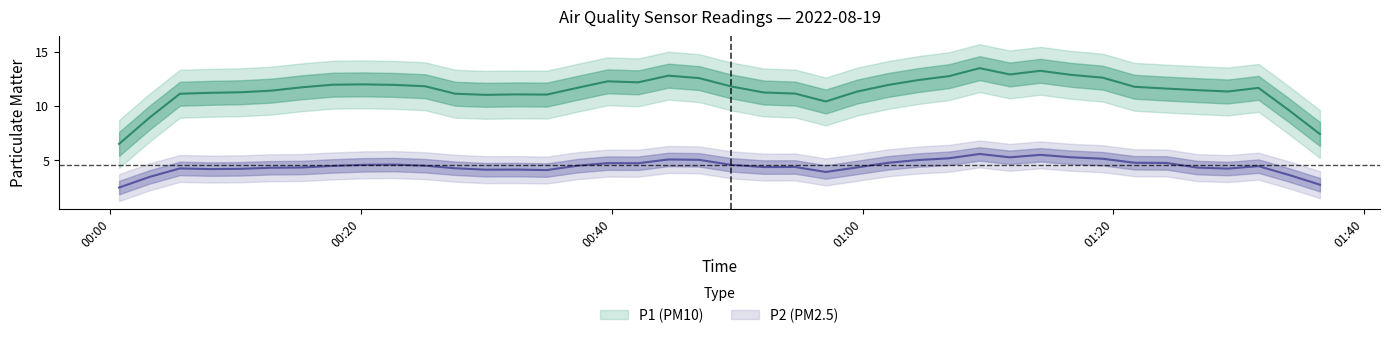

What is the greatest value displayed?

14.7